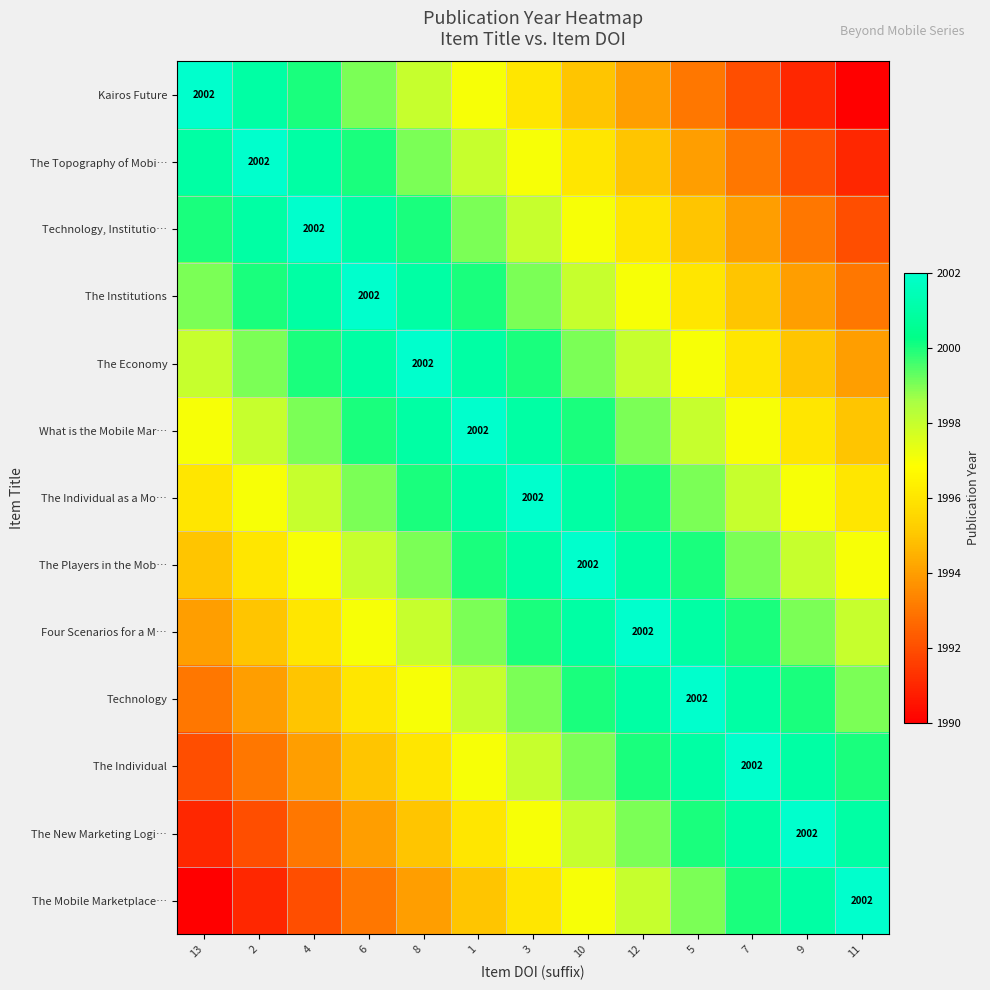

True or false: The Mobile Marketplace… has a value of 3425 at 11.

False